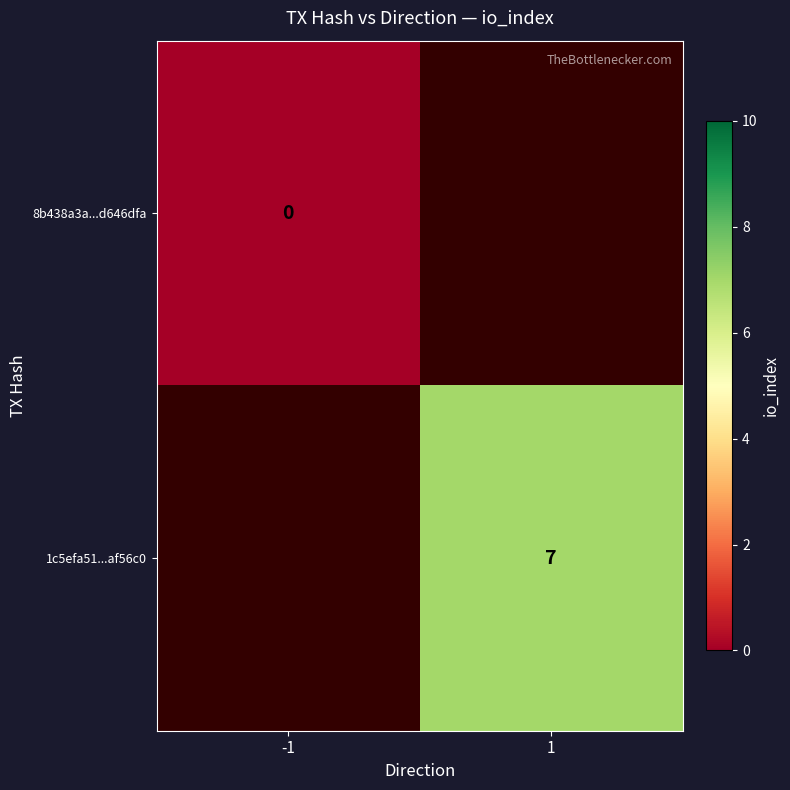

What is the maximum value shown in the chart?

7.0